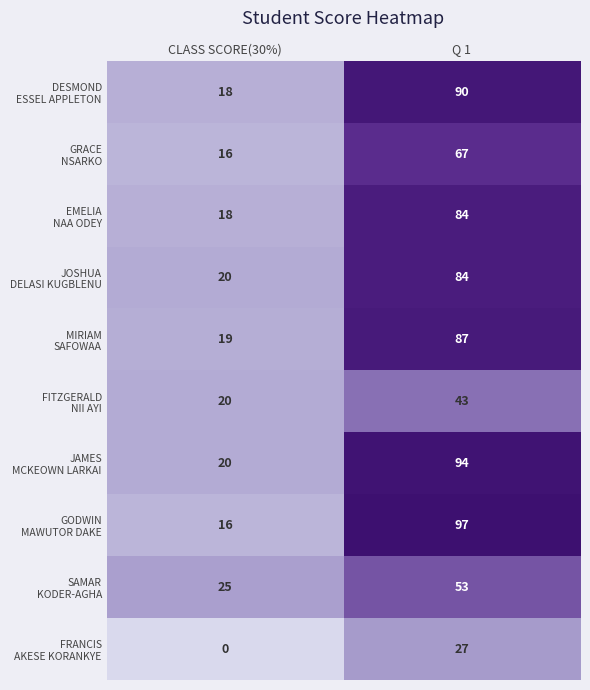

What is the average value of the FRANCIS AKESE KORANKYE series?

14